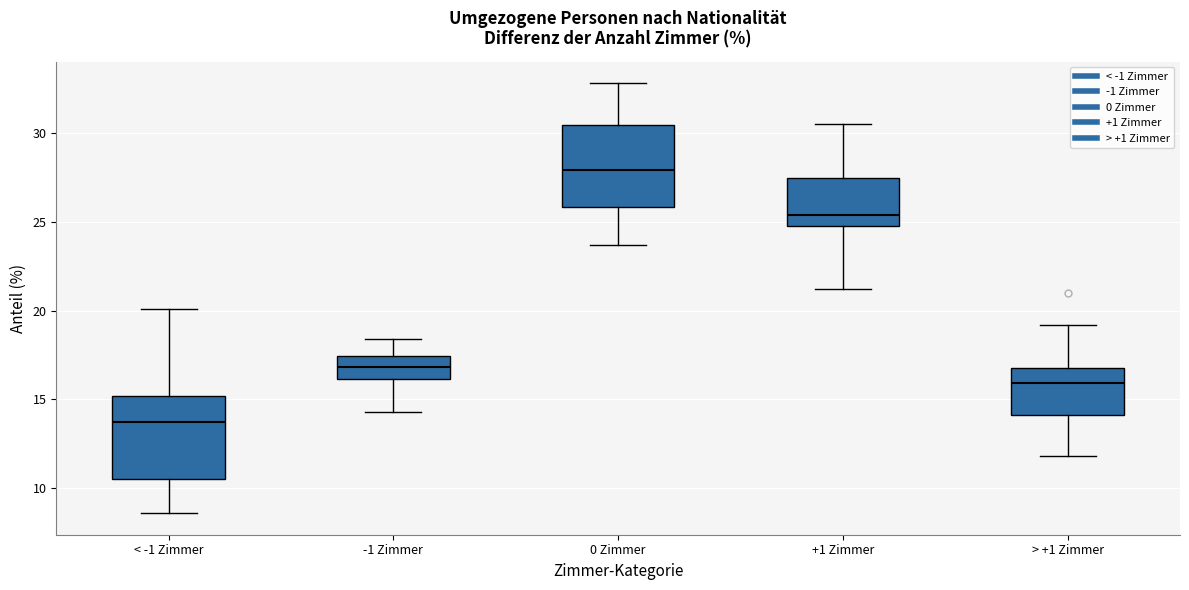

Reading left to right, read every box against the y-axis: the position of its median line, the range the box covers, and the ends of its whiskers. The values are not printed on the chart, so give them approximately, as read against the axis.

< -1 Zimmer: median 14.0, box 10.5 to 15.0, whiskers 8.5 to 20.0
-1 Zimmer: median 17.0, box 16.0 to 17.5, whiskers 14.5 to 18.5
0 Zimmer: median 28.0, box 26.0 to 30.5, whiskers 23.5 to 33.0
+1 Zimmer: median 25.5, box 25.0 to 27.5, whiskers 21.0 to 30.5
> +1 Zimmer: median 16.0, box 14.0 to 17.0, whiskers 12.0 to 19.0